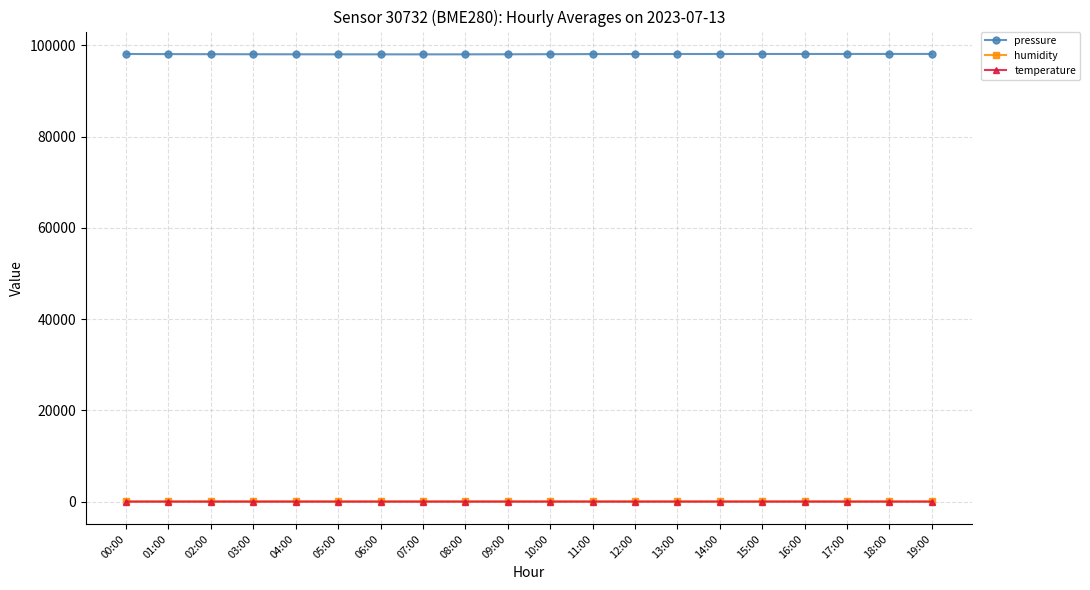

True or false: pressure has a value of 22714.8 at 19:00.

False